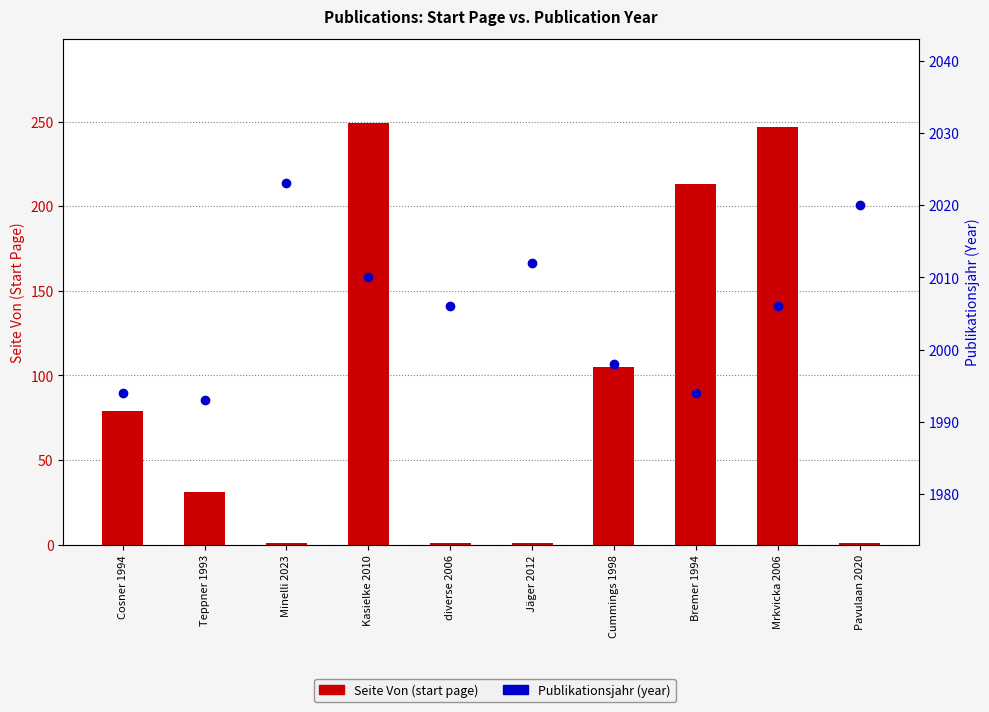

What is the value of the Publikationsjahr bar at the 6th from the left?

2012